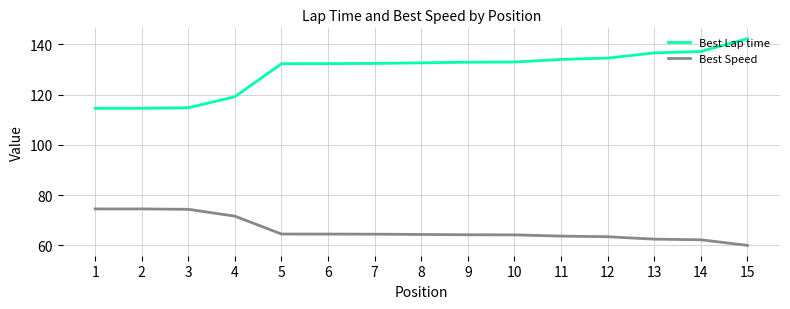

What is the difference between the Best Lap time values at 5 and 12?

2.2